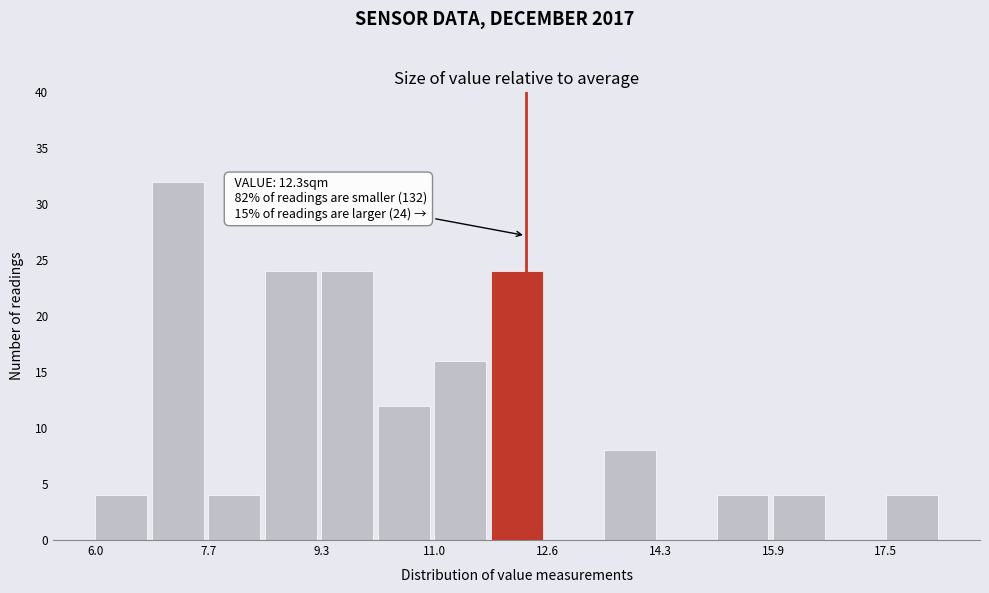

Which range on the x-axis has the tallest bar?

6.8 to 7.6